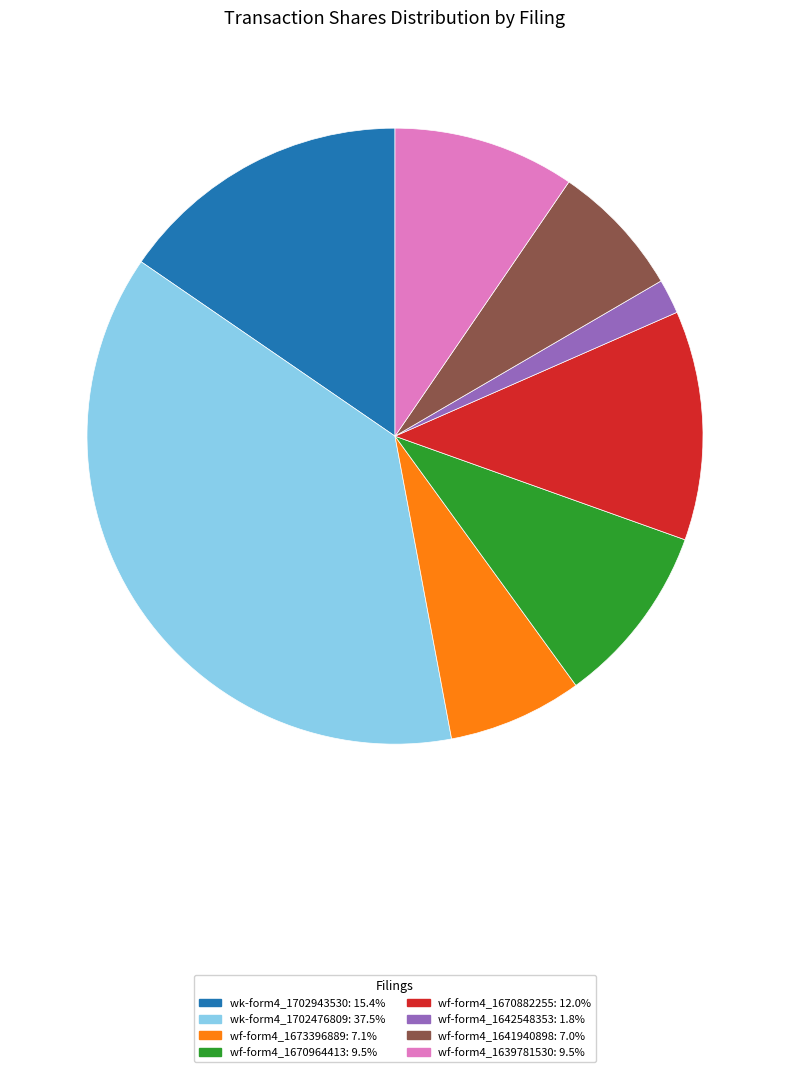

Does any single category account for the majority?

No